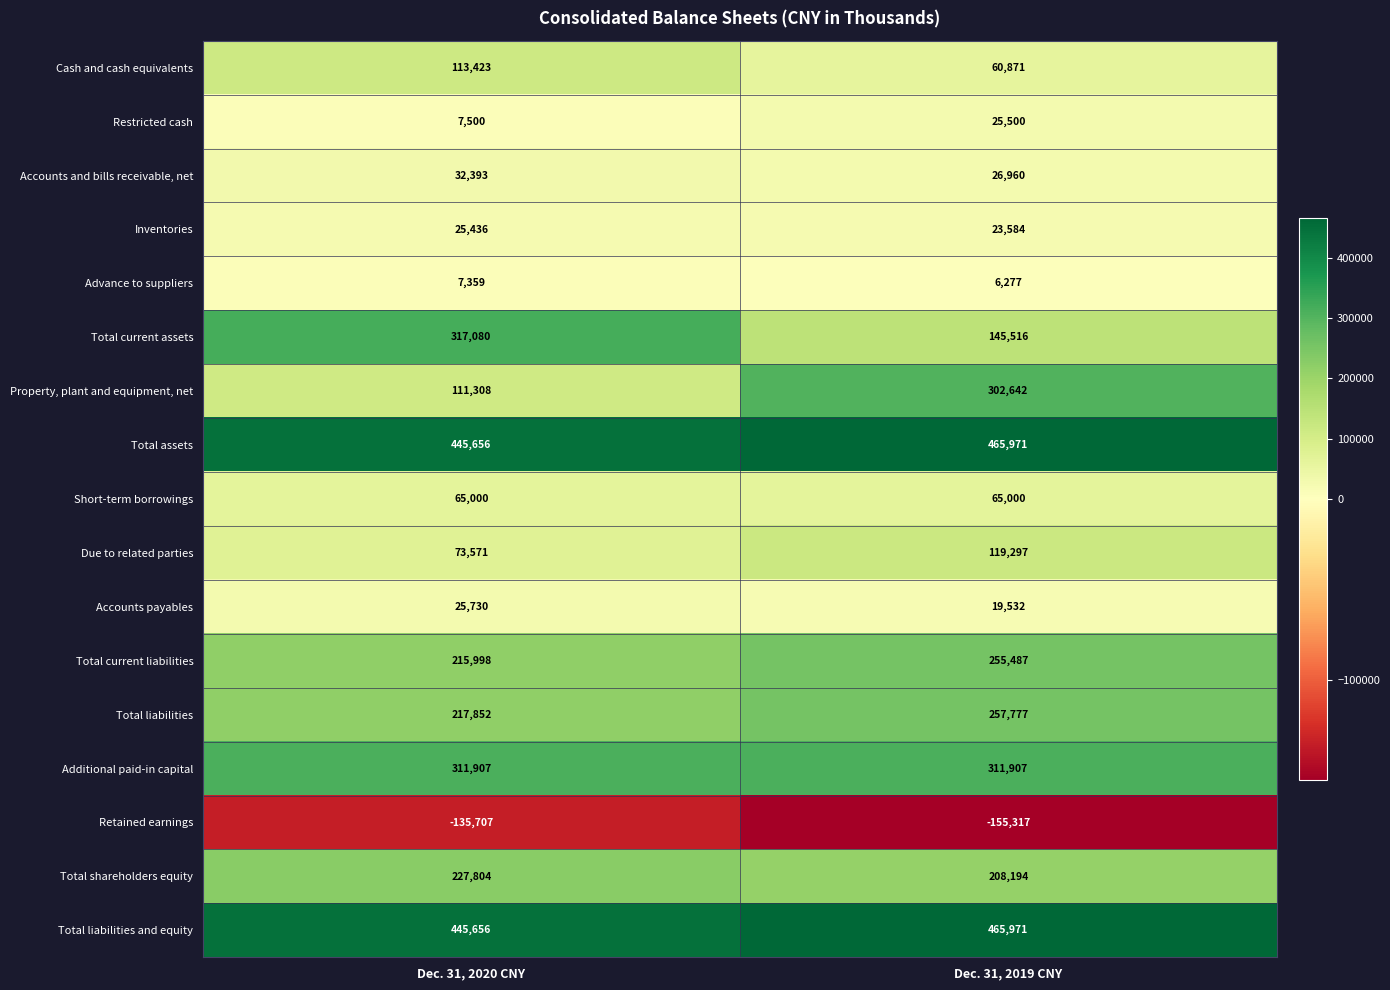

What is the greatest value displayed?

465971